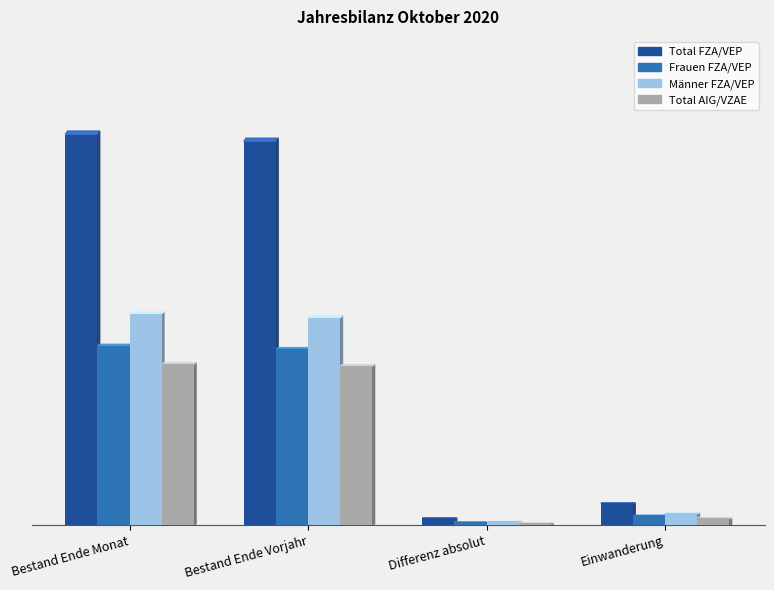

What is the value of the Total AIG/VZAE bar at the 2nd from the left?

618835